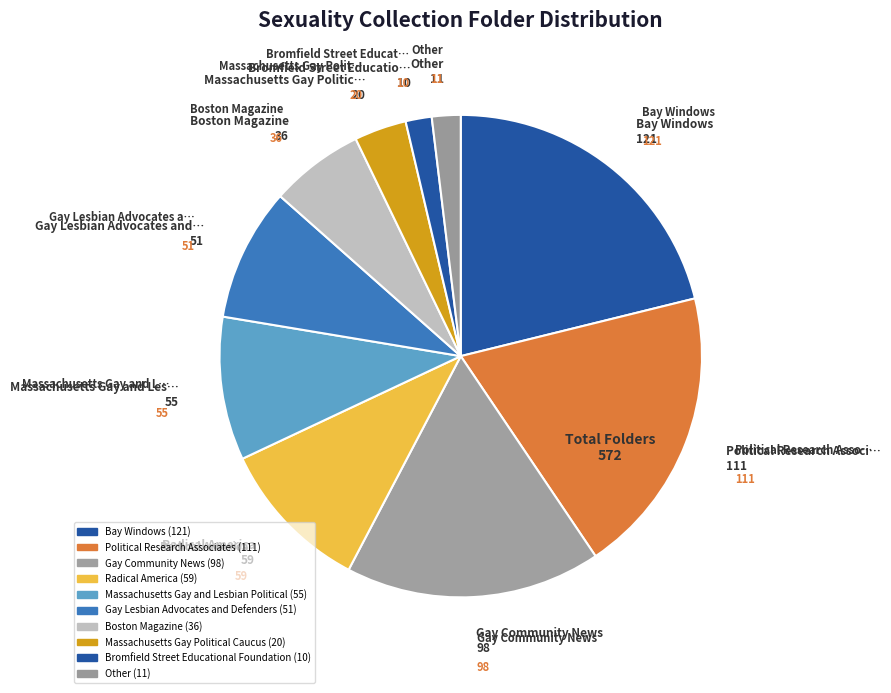

How many slices are in this pie chart?

10